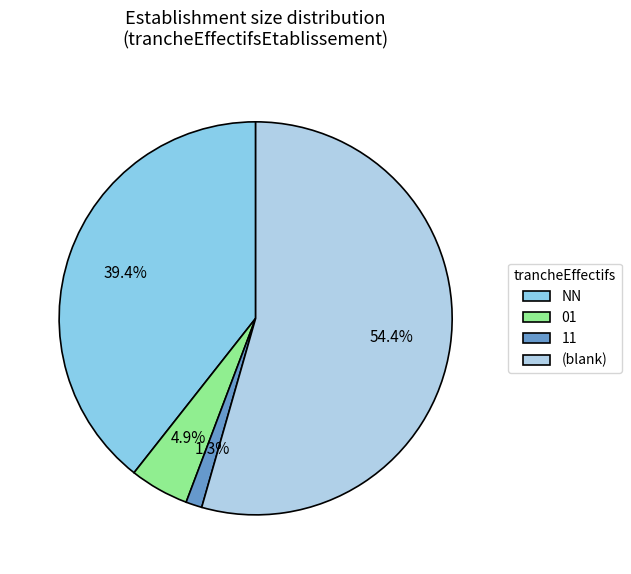

How many slices are in this pie chart?

4